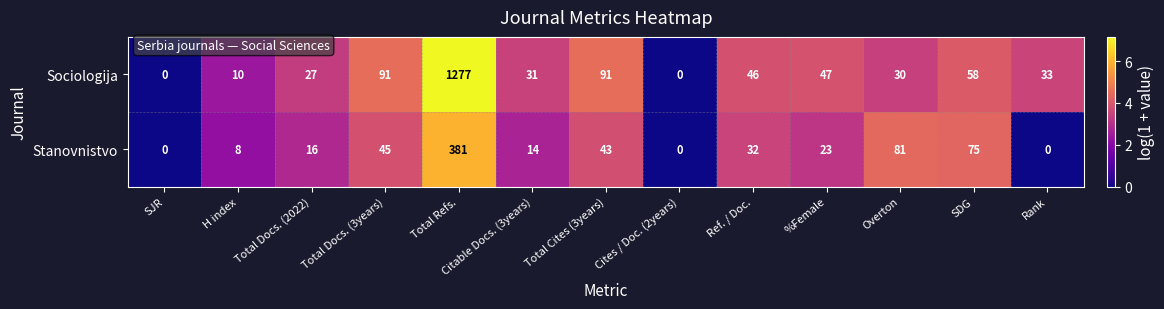

Between Total Cites (3years) and Cites / Doc. (2years), which series saw the biggest shift?

Sociologija